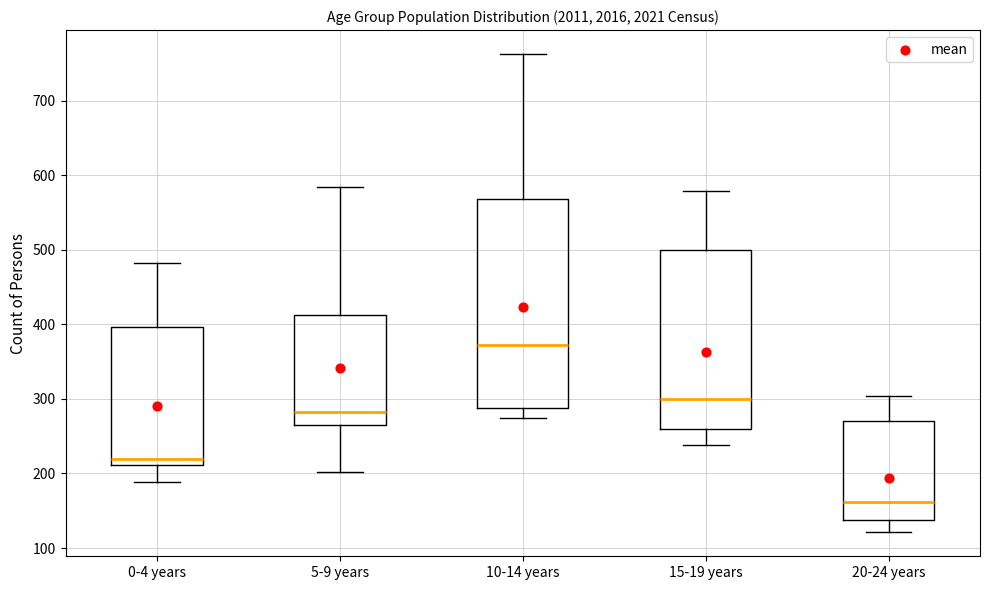

Which box has the highest median line?

10-14 years